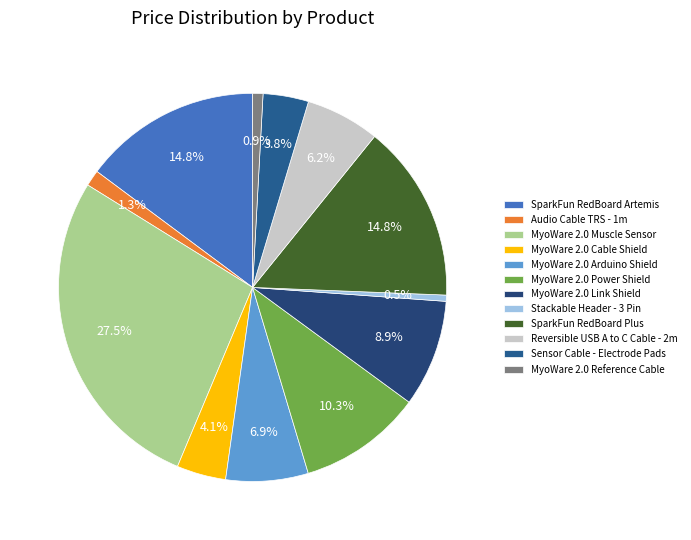

What percentage is NOT represented by Sensor Cable - Electrode Pads?

96.2%